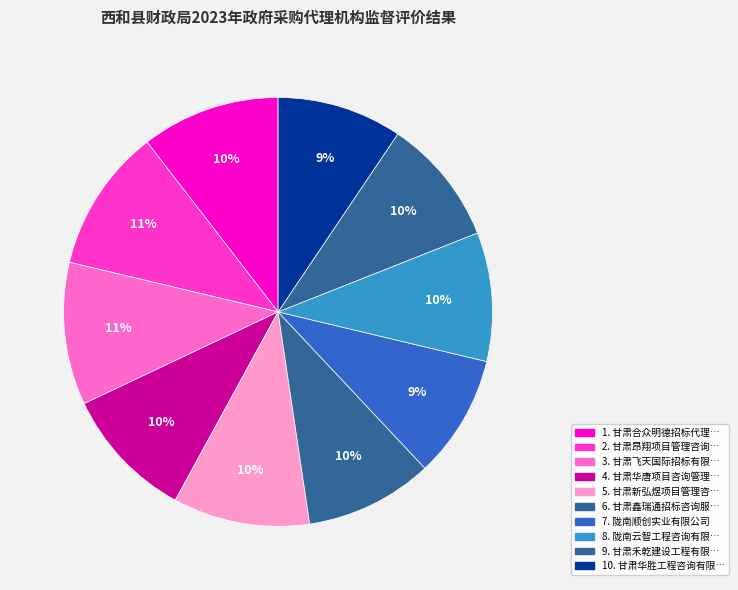

How many slices are in this pie chart?

10